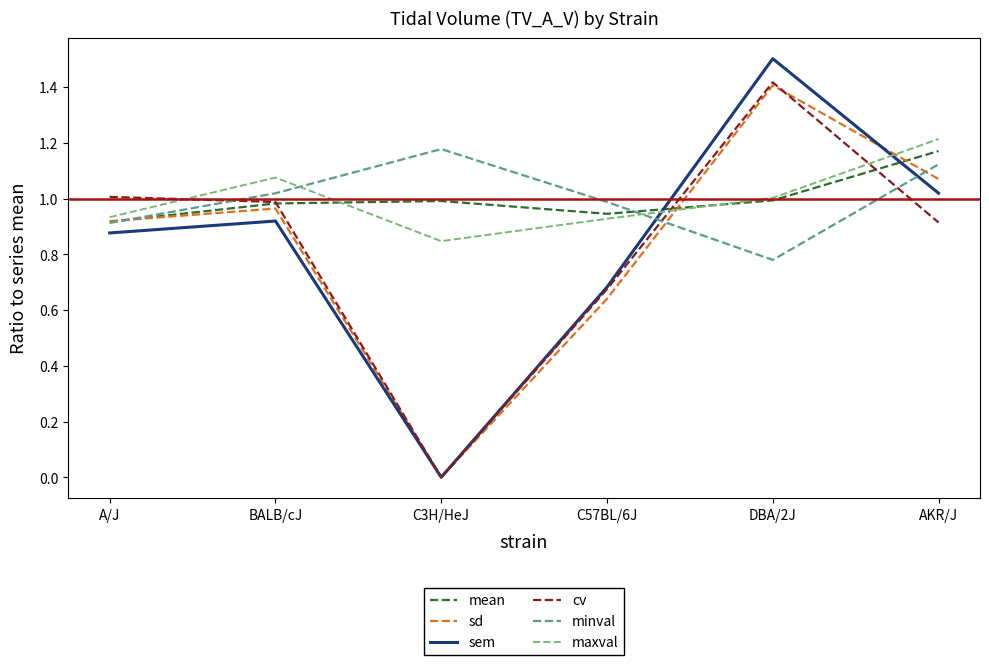

At which category does maxval reach its first local peak?

BALB/cJ